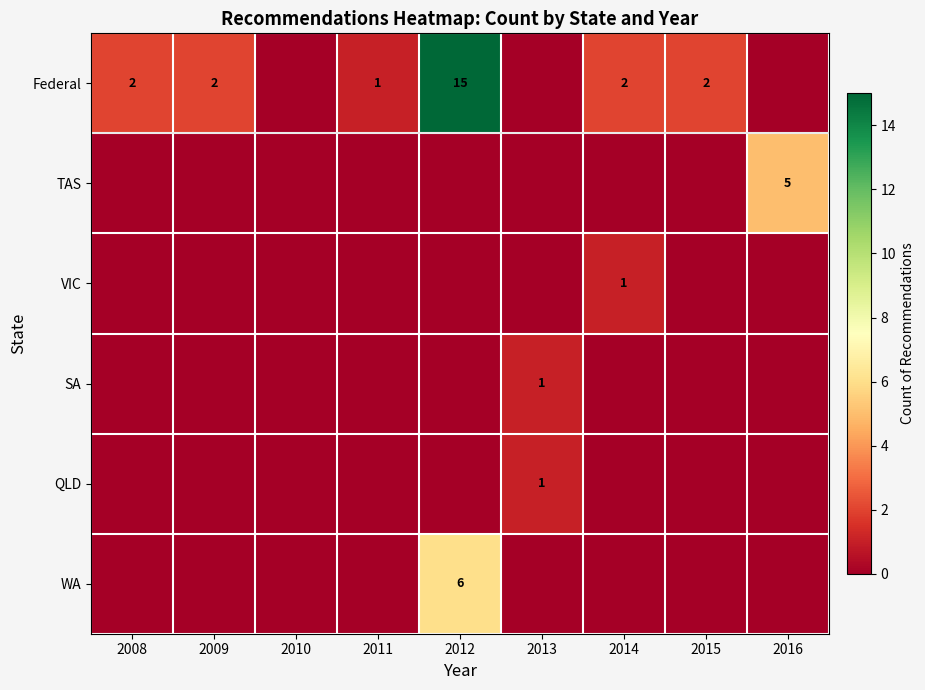

At how many categories does at least one series exceed 12?

1